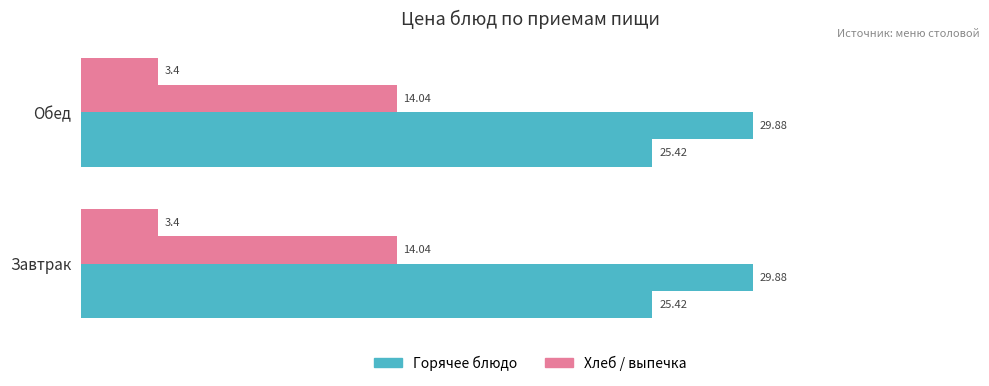

What is the label of the 2nd bar from the right?

Завтрак